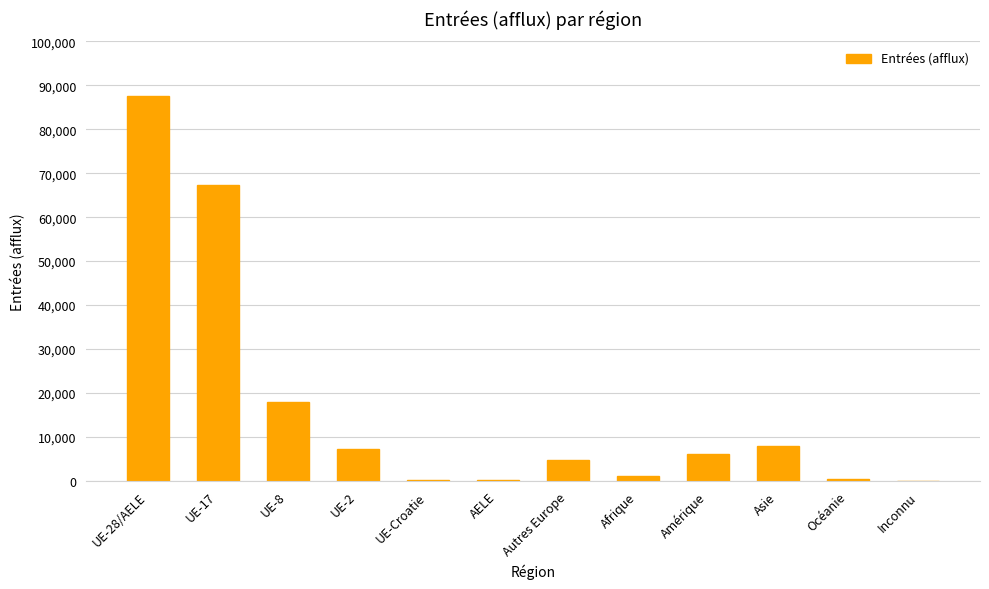

What is the approximate value at UE-8?

18005